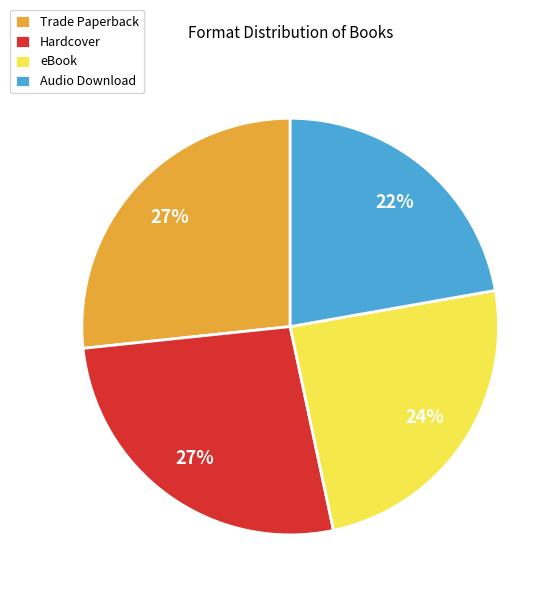

What percentage is the Trade Paperback slice, to the nearest percent?

27%